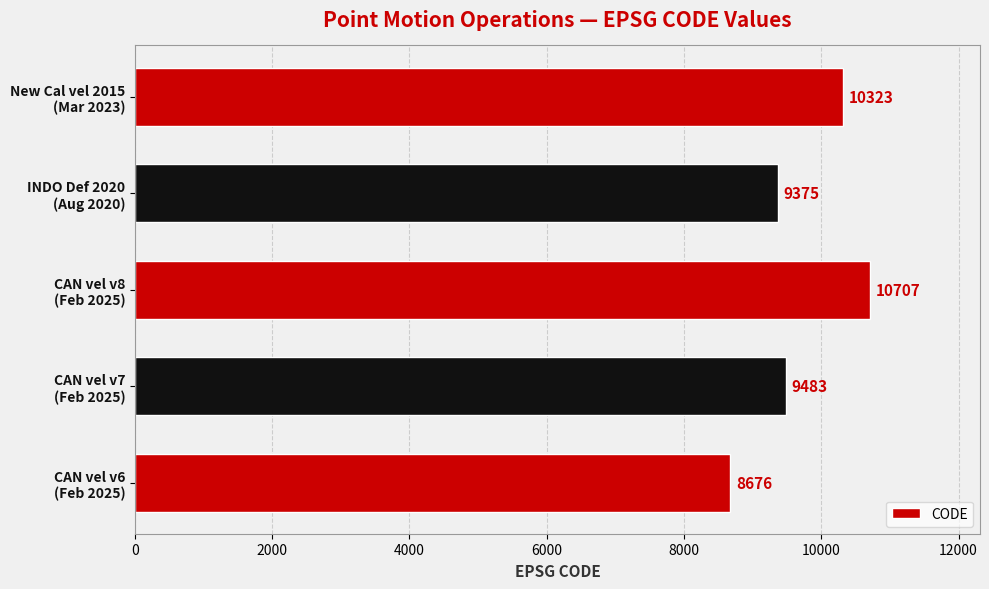

What is the average value?

9713